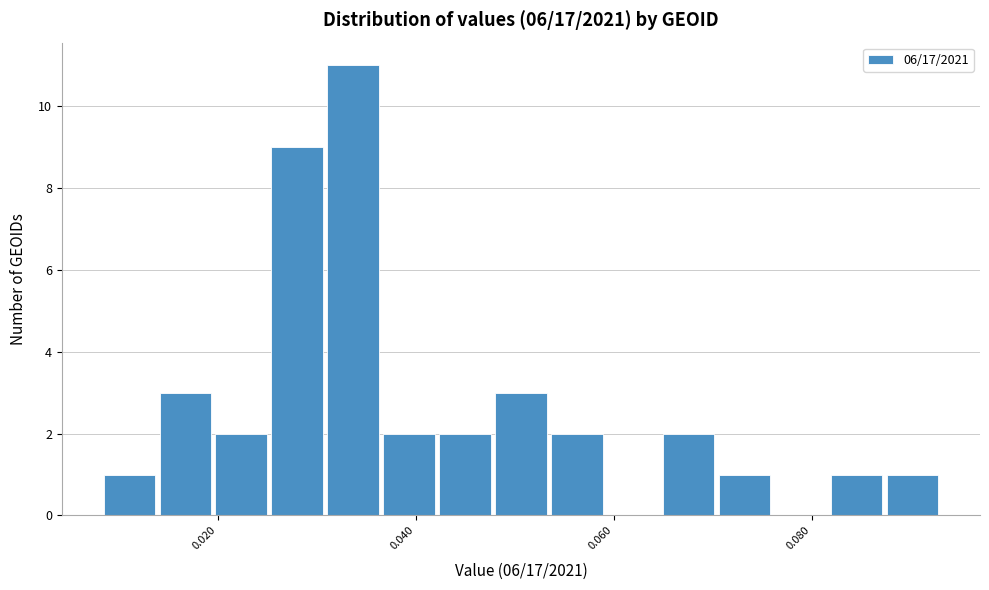

Read against the x-axis, roughly where is the centre of the tallest bar?

0.034